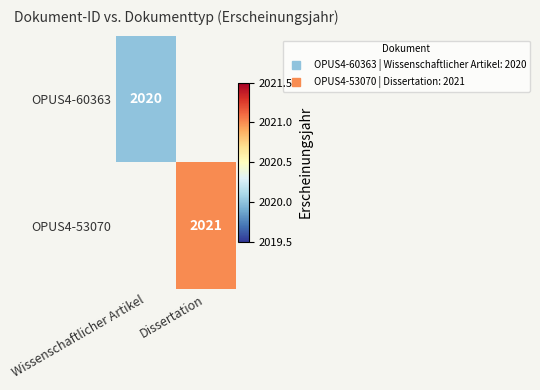

How many data points in OPUS4-53070 are less than 2021?

1